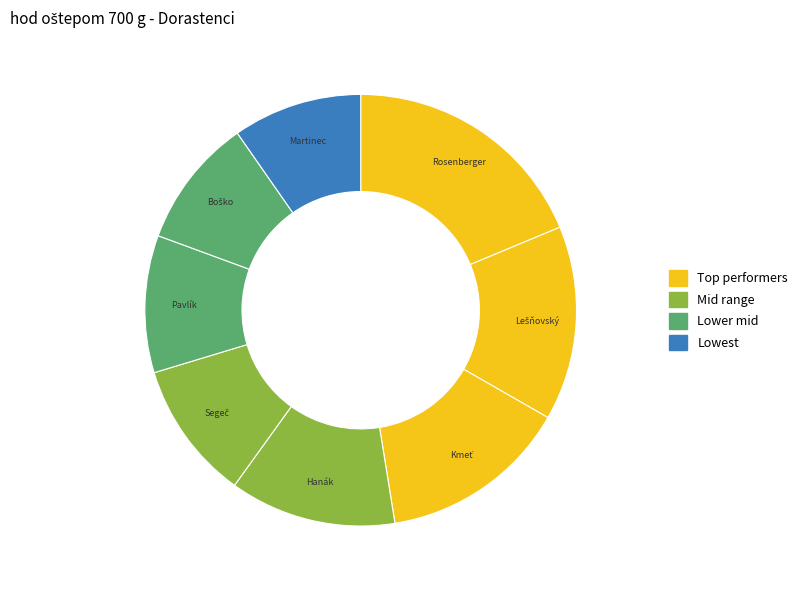

Is there any slice that represents more than half of the pie?

No